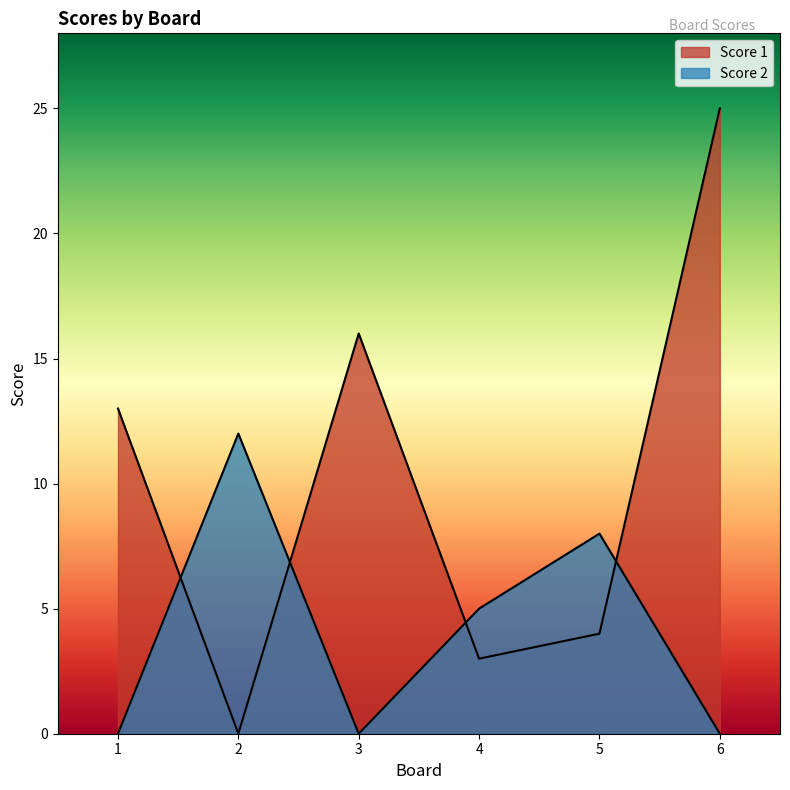

Is it true that Score 2 equals -5 at 3?

False